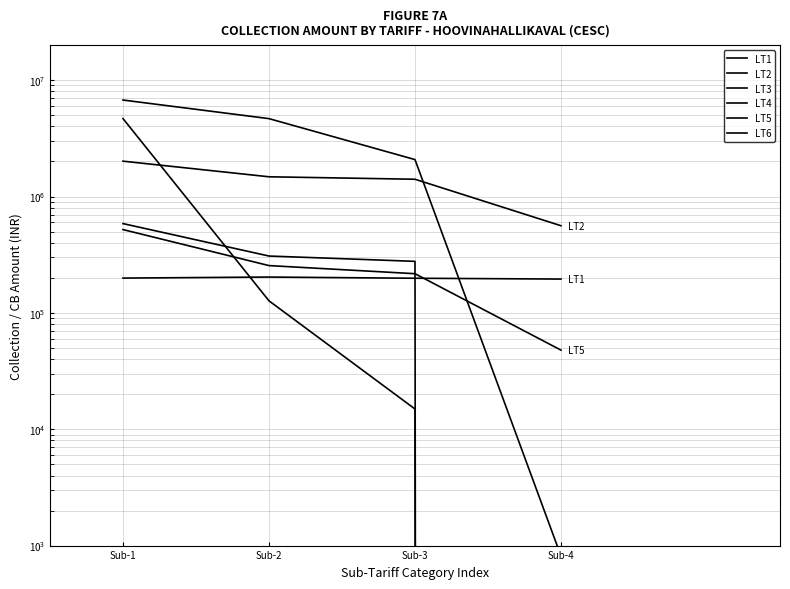

What is the difference between the second highest and minimum values in the LT2 series?

916329.3